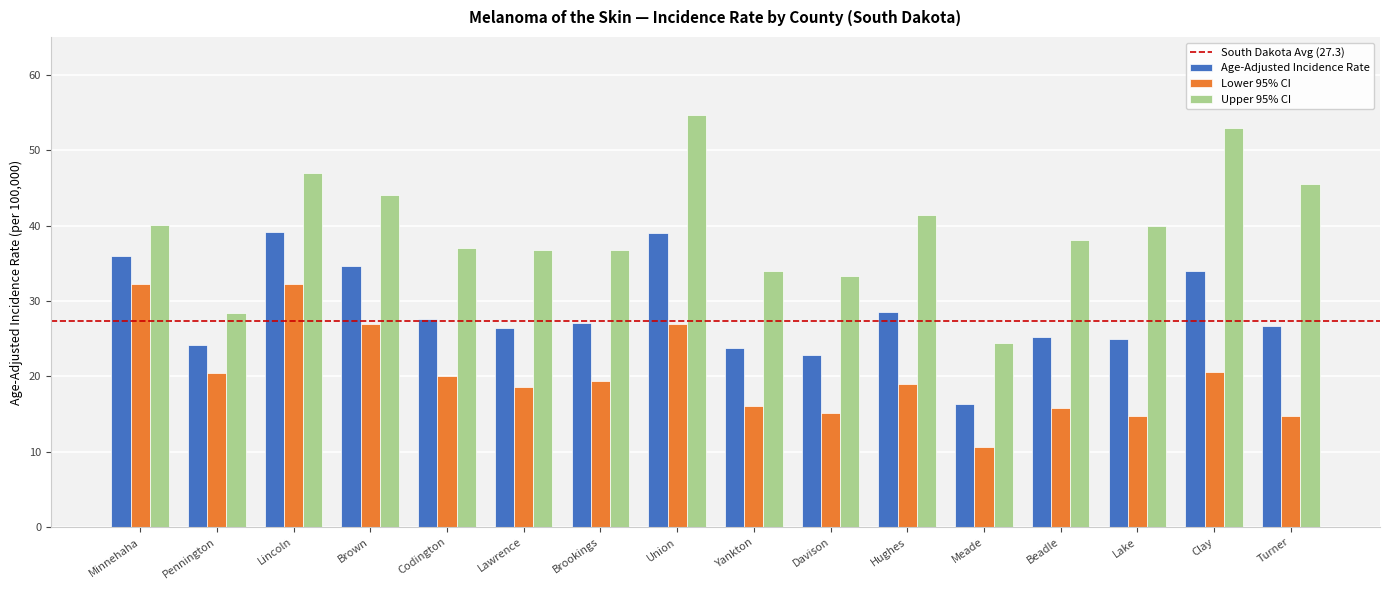

What is the value of the Lower 95% CI bar at the 4th from the left?

27.0